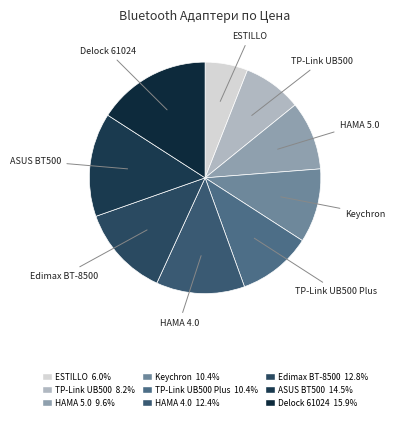

How many segments does this pie chart have?

9